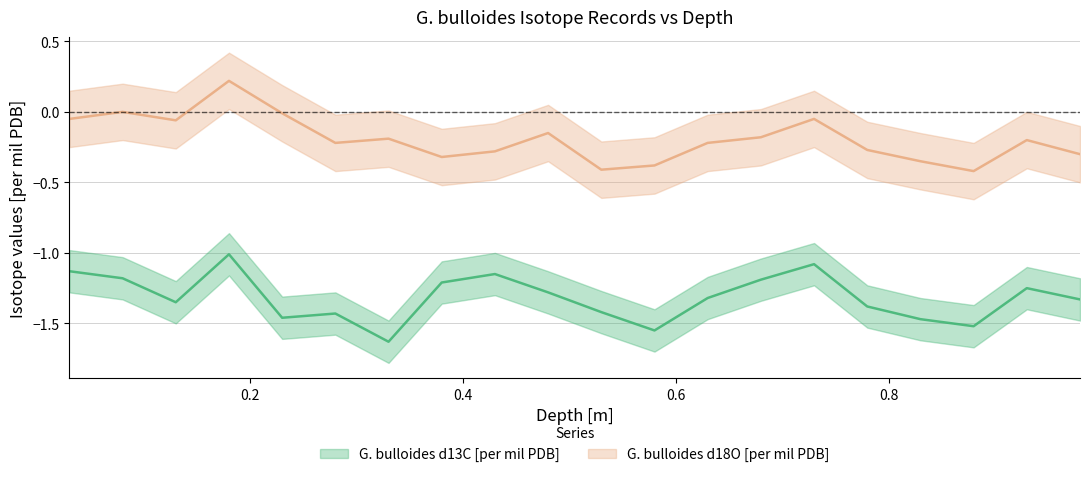

What is the minimum value for G. bulloides d18O [per mil PDB]?

-0.4